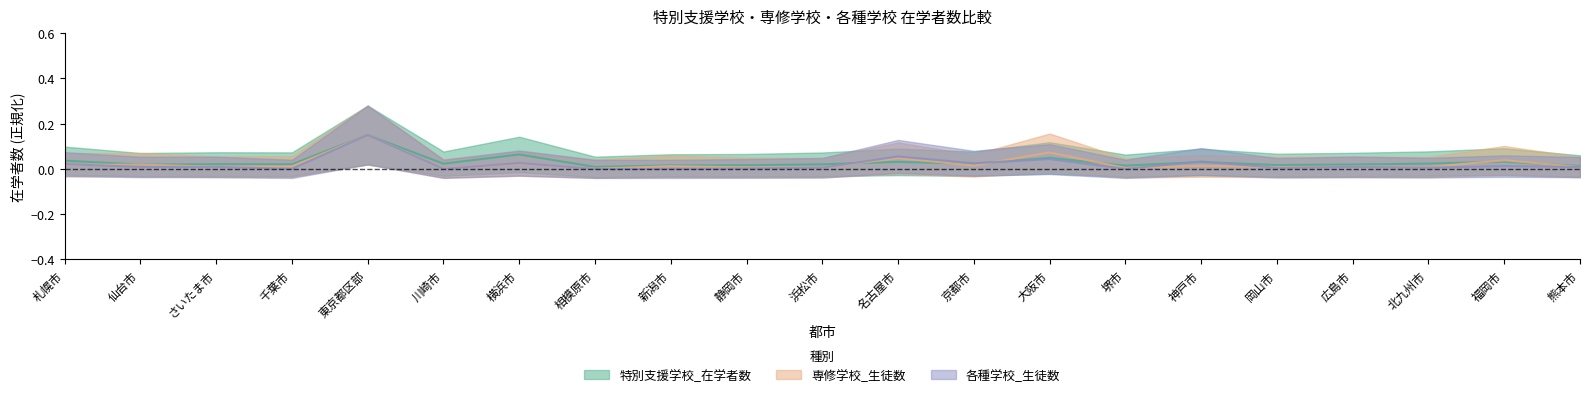

Reading right to left, extract all data points from this chart.

特別支援学校_在学者数: 熊本市=0.0	福岡市=0.0	北九州市=0.0	広島市=0.0	岡山市=0.0	神戸市=0.0	堺市=0.0	大阪市=0.0	京都市=0.0	名古屋市=0.0	浜松市=0.0	静岡市=0.0	新潟市=0.0	相模原市=0.0	横浜市=0.1	川崎市=0.0	東京都区部=0.1	千葉市=0.0	さいたま市=0.0	仙台市=0.0	札幌市=0.0
専修学校_生徒数: 熊本市=0.0	福岡市=0.0	北九州市=0.0	広島市=0.0	岡山市=0.0	神戸市=0.0	堺市=0.0	大阪市=0.1	京都市=0.0	名古屋市=0.0	浜松市=0.0	静岡市=0.0	新潟市=0.0	相模原市=0.0	横浜市=0.0	川崎市=0.0	東京都区部=0.1	千葉市=0.0	さいたま市=0.0	仙台市=0.0	札幌市=0.0
各種学校_生徒数: 熊本市=0.0	福岡市=0.0	北九州市=0.0	広島市=0.0	岡山市=0.0	神戸市=0.0	堺市=0.0	大阪市=0.0	京都市=0.0	名古屋市=0.1	浜松市=0.0	静岡市=0.0	新潟市=0.0	相模原市=0.0	横浜市=0.0	川崎市=0.0	東京都区部=0.1	千葉市=0.0	さいたま市=0.0	仙台市=0.0	札幌市=0.0